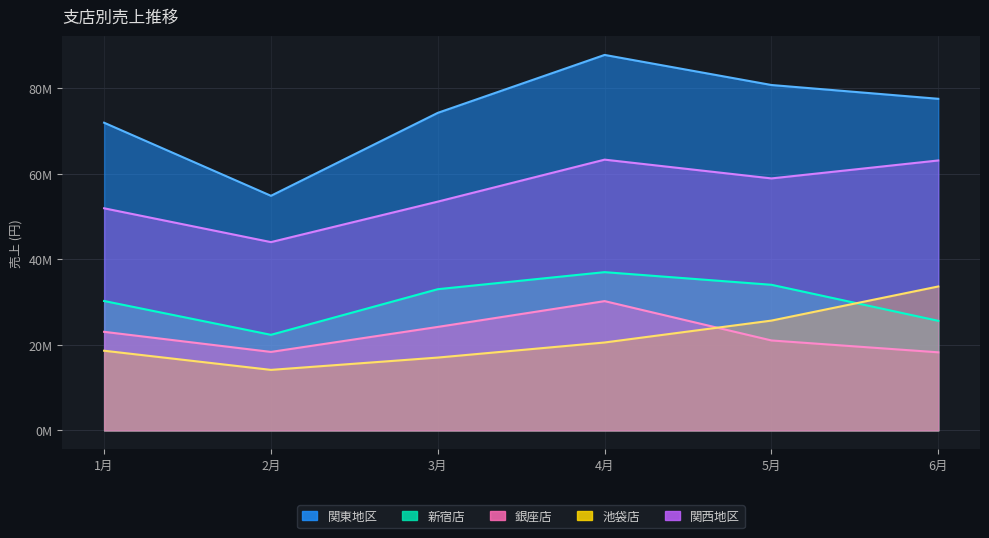

True or false: 関西地区 and 新宿店 cross at least once.

False